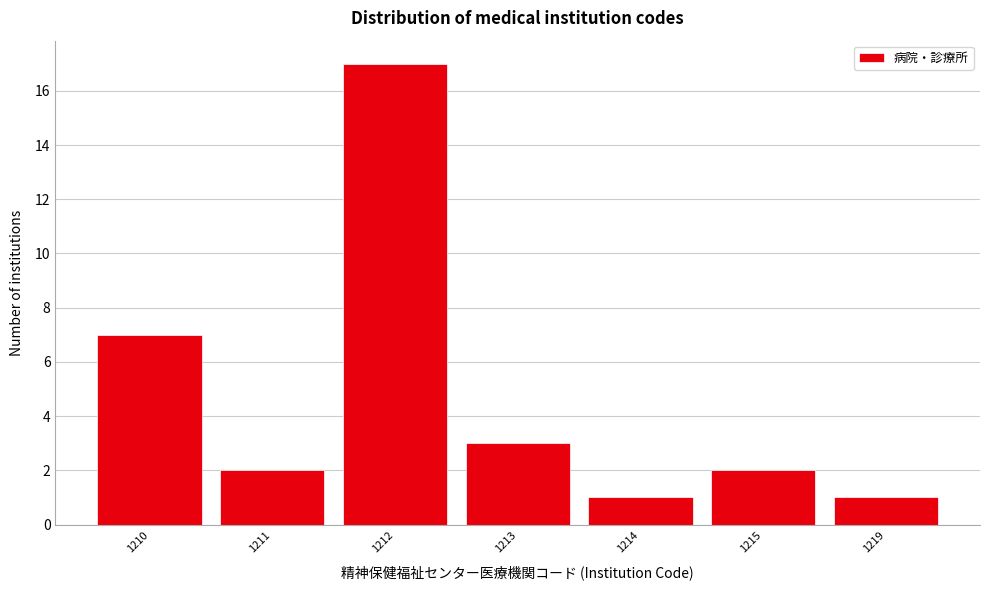

Reading left to right, what are all the values shown in this chart?

1210=7	1211=2	1212=17	1213=3	1214=1	1215=2	1219=1